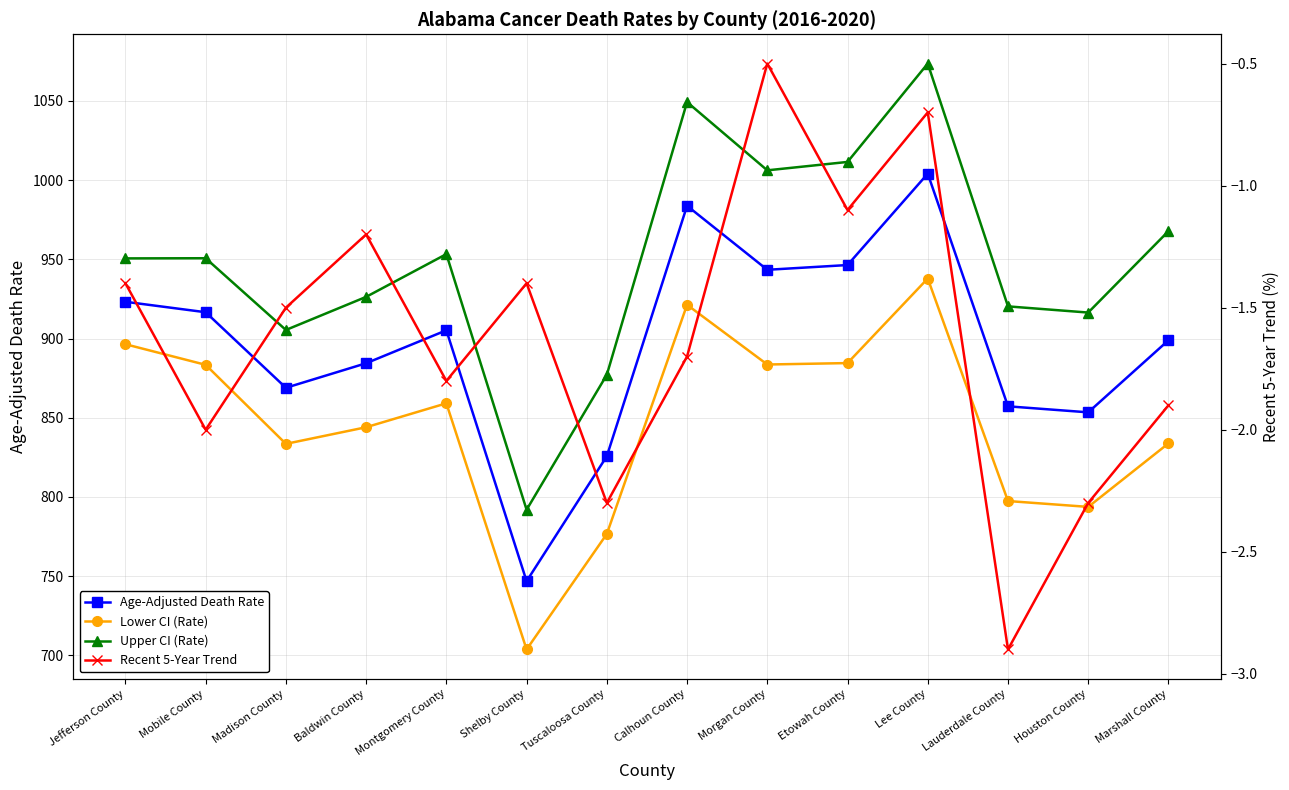

List the series in order of their peak value, lowest first.

Recent 5-Year Trend, Lower CI (Rate), Age-Adjusted Death Rate, Upper CI (Rate)